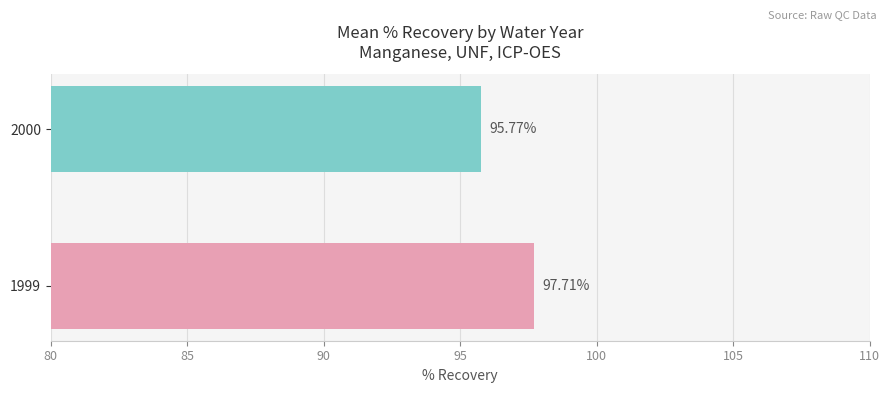

Approximately how many times larger is the value at 1999 compared to 2000?

1.0